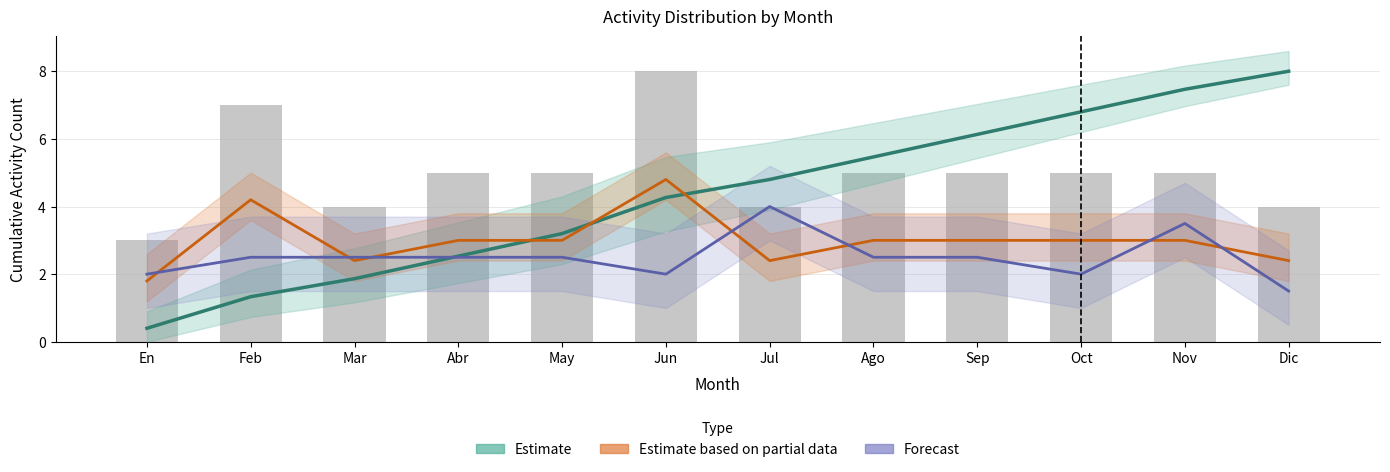

What is the value of the Activity counts bar at the 10th from the left?

5.0